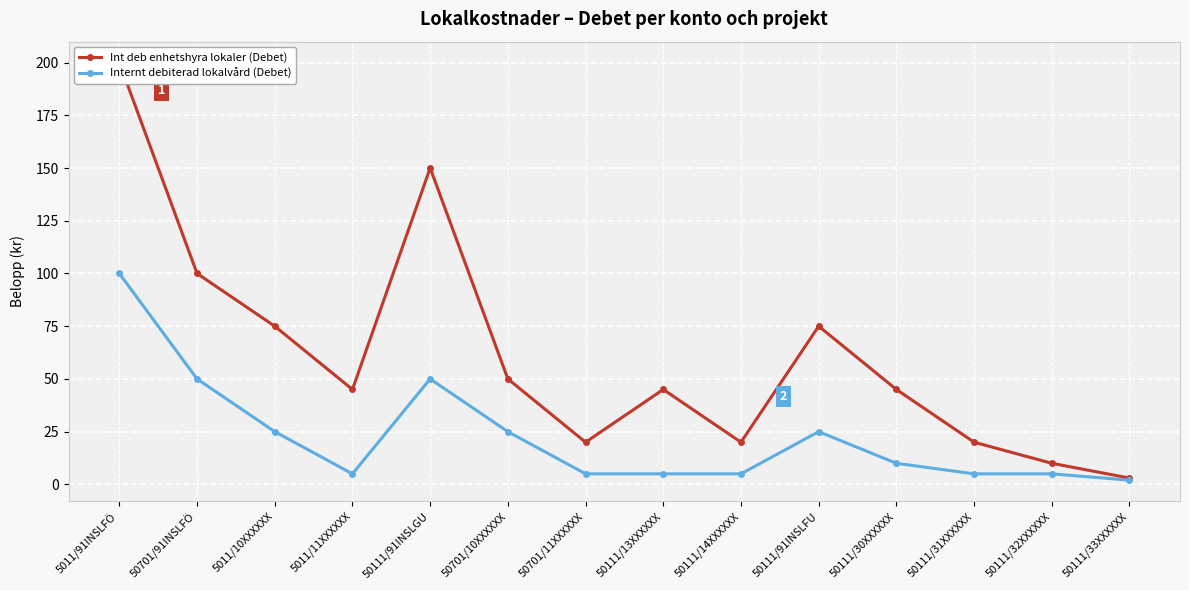

What is the label of the 3rd point from the left?

5011/10XXXXXX